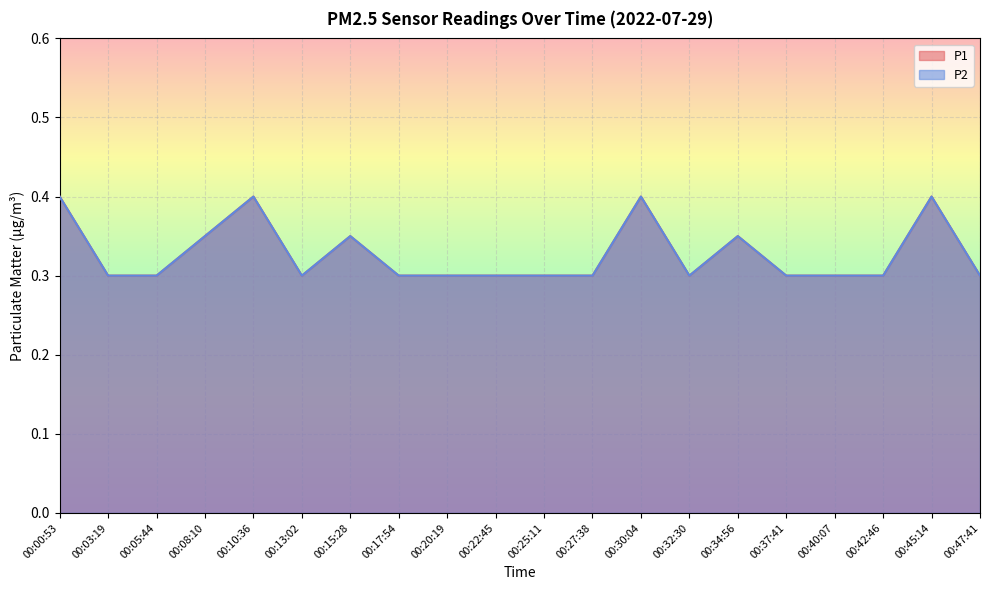

Is the value of P1 at 00:13:02 greater than the value of P2 at 00:27:38?

No